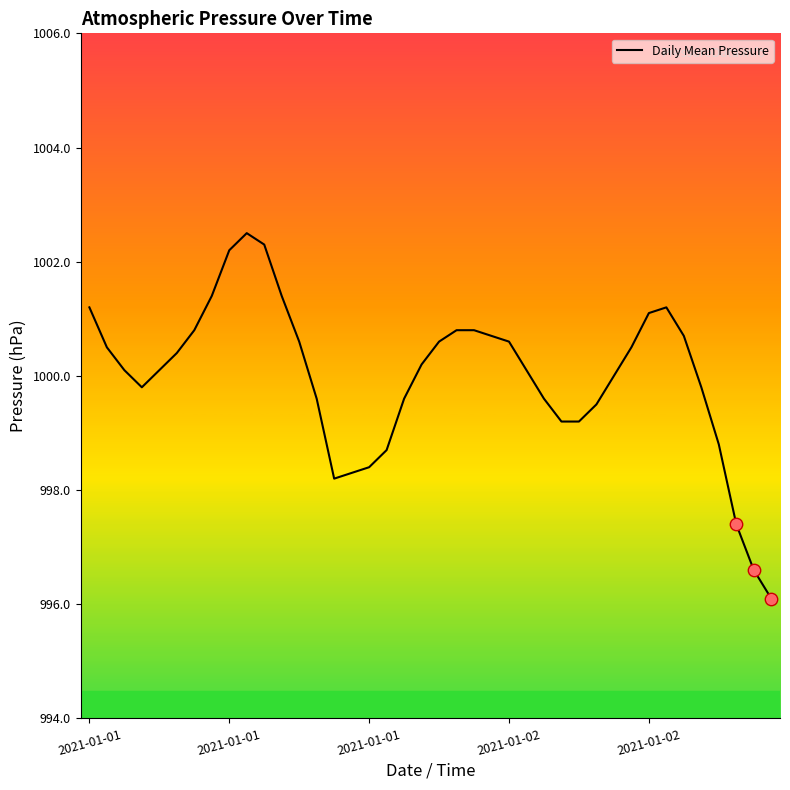

What is the smallest value displayed?

996.1